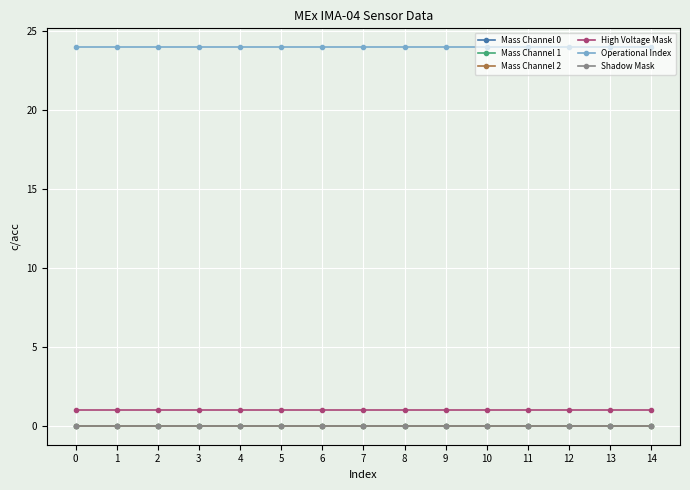

List the series in order of their peak value, highest first.

Operational Index, High Voltage Mask, Mass Channel 0, Mass Channel 1, Mass Channel 2, Shadow Mask